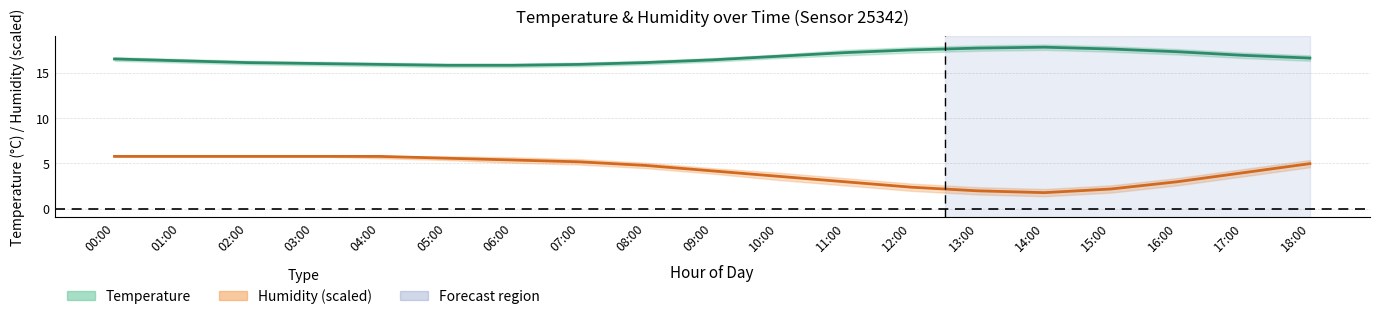

Which category has the highest value in the Humidity (mid) series?

00:00